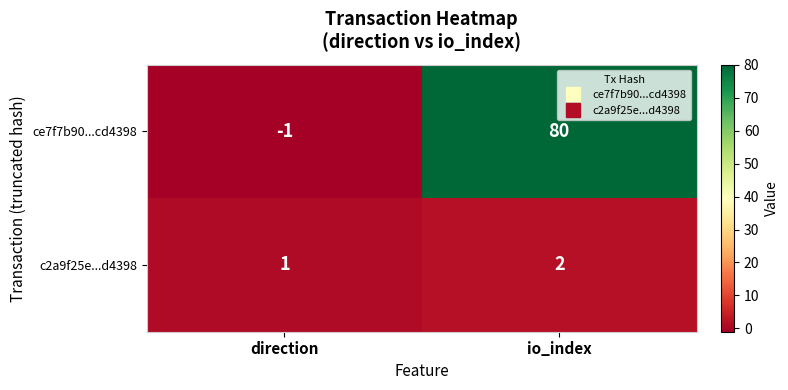

How many categories are shown in the chart?

2